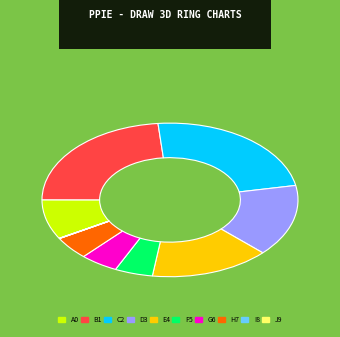

Does any single category account for the majority?

No